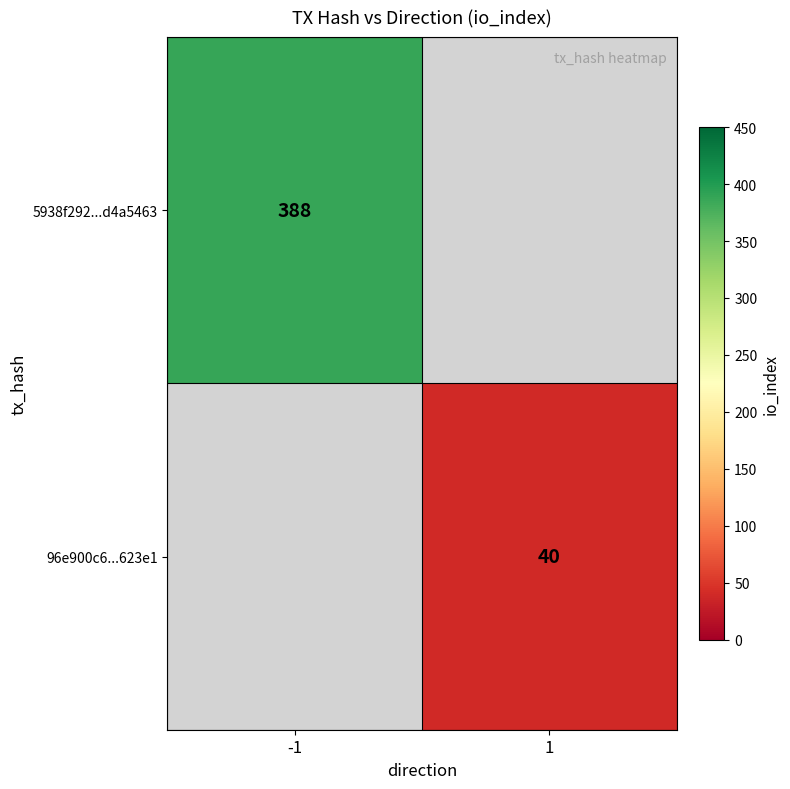

The 96e900c6...623e1 series shows 40 at 1. True or false?

True